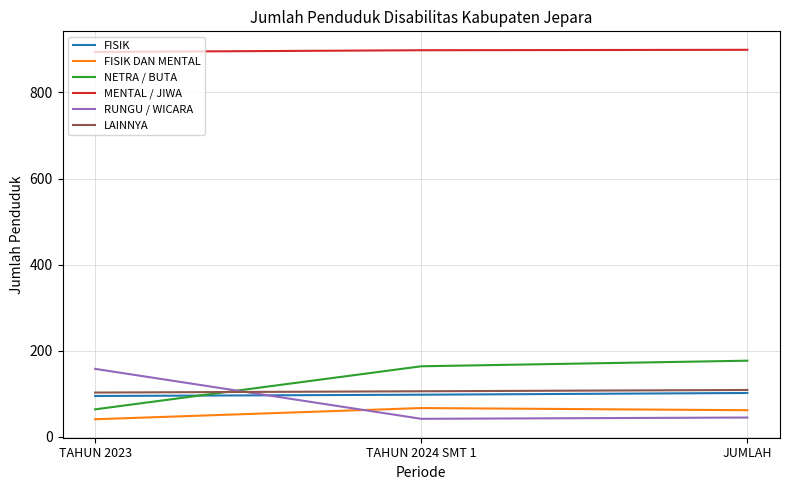

What is the maximum value for RUNGU / WICARA?

158